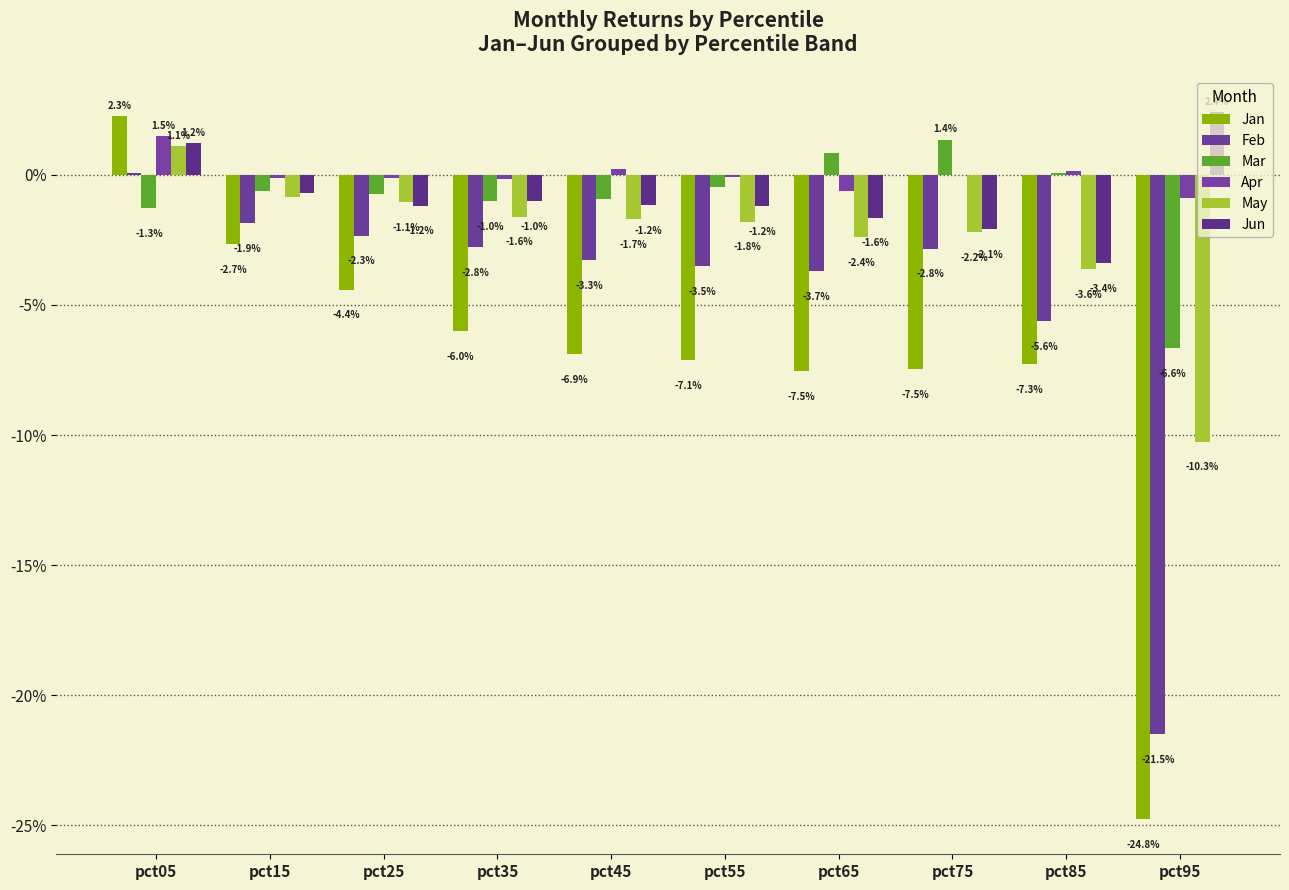

Which label corresponds to the smallest value in the chart?

pct95